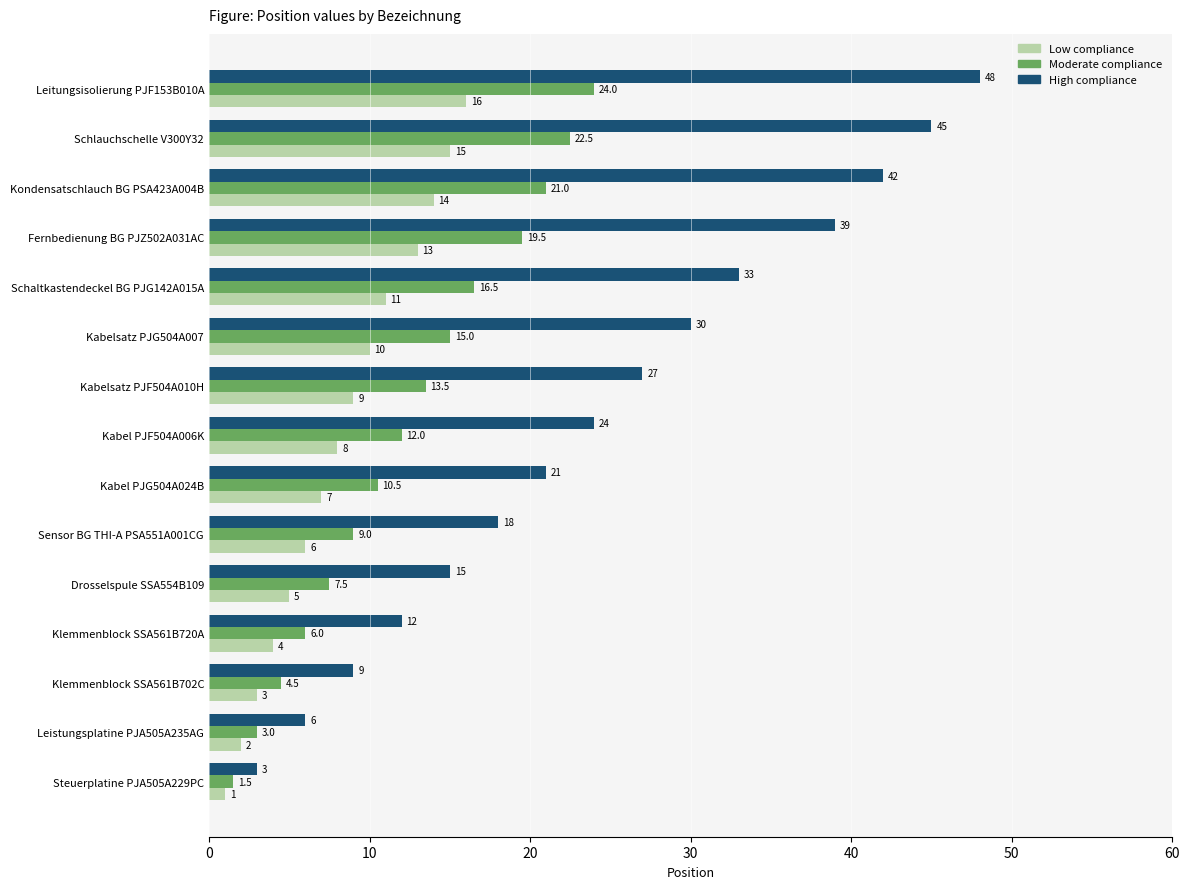

Rank the series at Steuerplatine PJA505A229PC from lowest to highest value.

Low compliance, Moderate compliance, High compliance